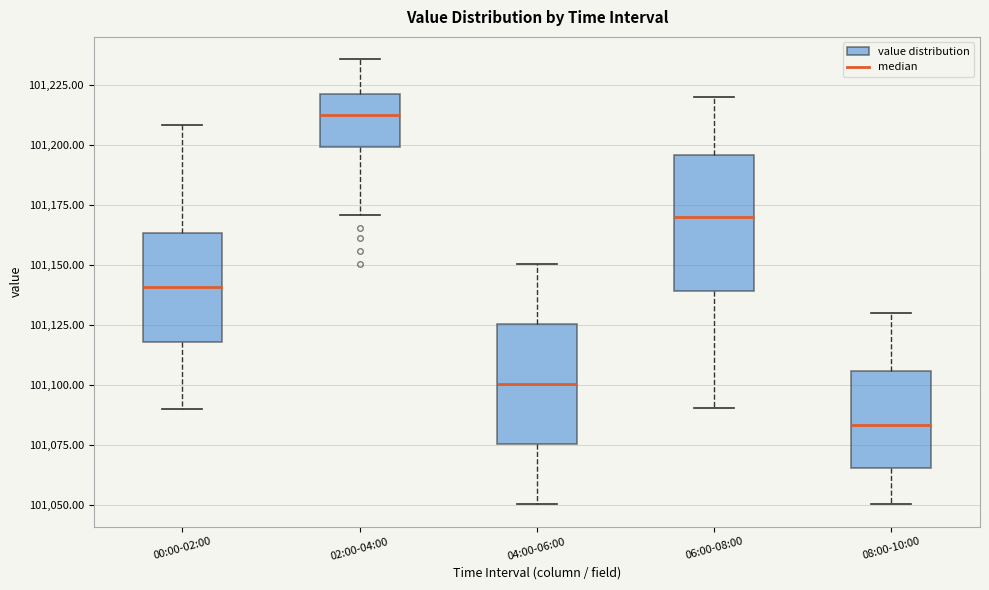

Where does the lower whisker of the box for 00:00-02:00 end on the y-axis? The values are not printed on the chart, so give them approximately, as read against the axis.

101090